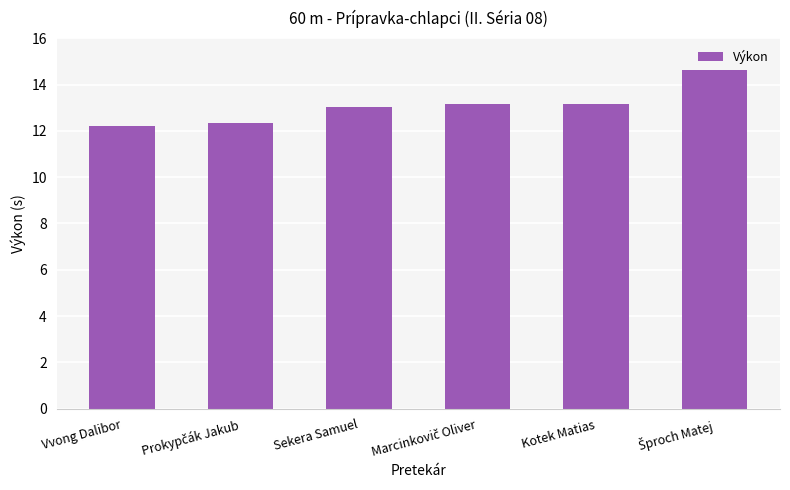

What is the ratio of the value at Sekera Samuel to the value at Kotek Matias?

1.0